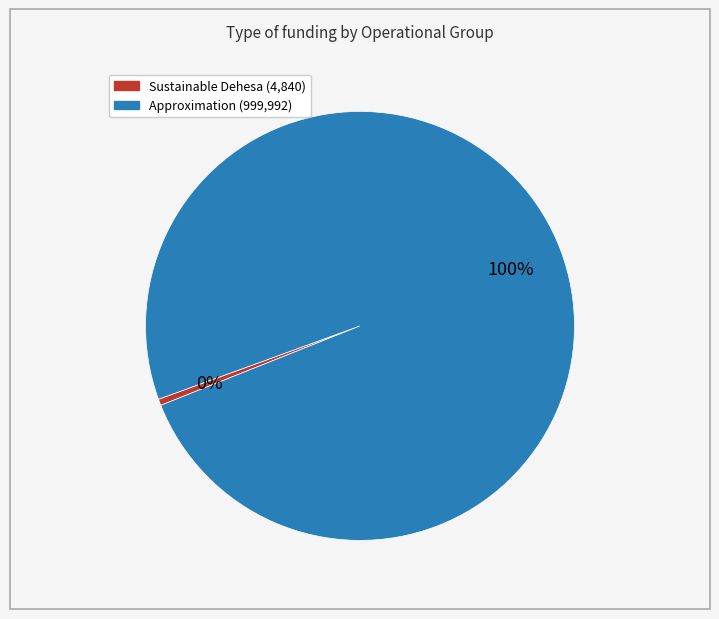

How many segments does this pie chart have?

2